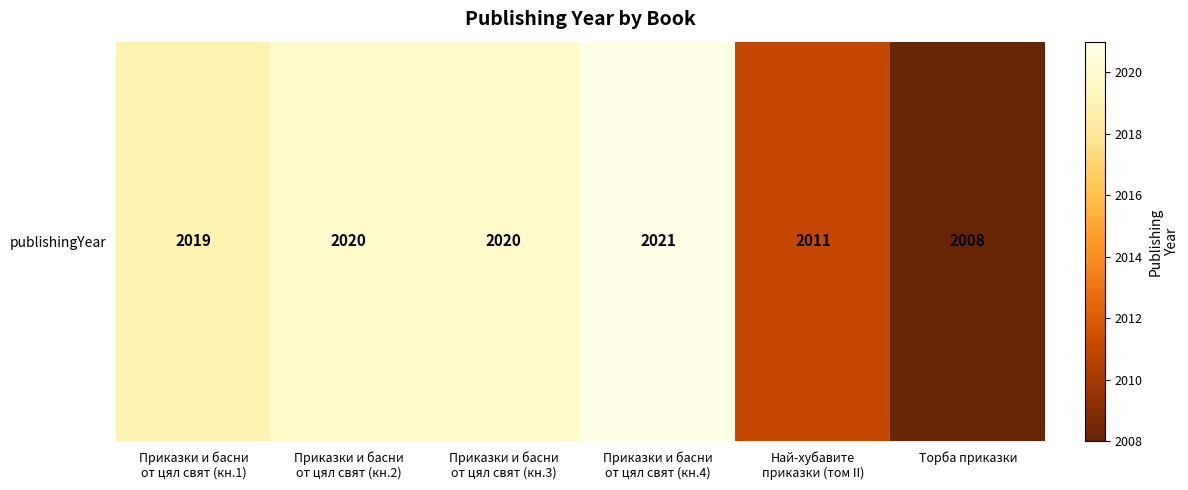

Between Приказки и басни
от цял свят (кн.4) and Приказки и басни
от цял свят (кн.3), which is larger?

Приказки и басни
от цял свят (кн.4)